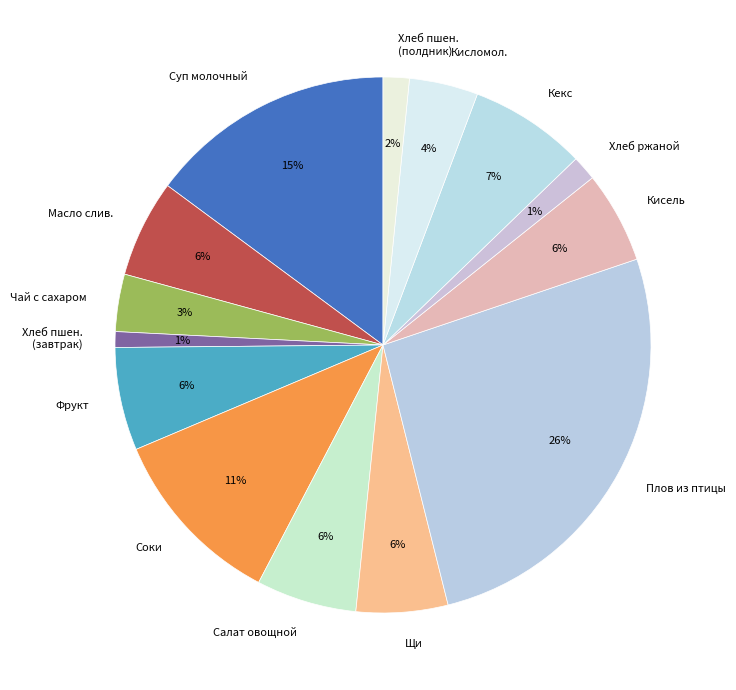

The Щи slice represents 1% of the pie. True or false?

False